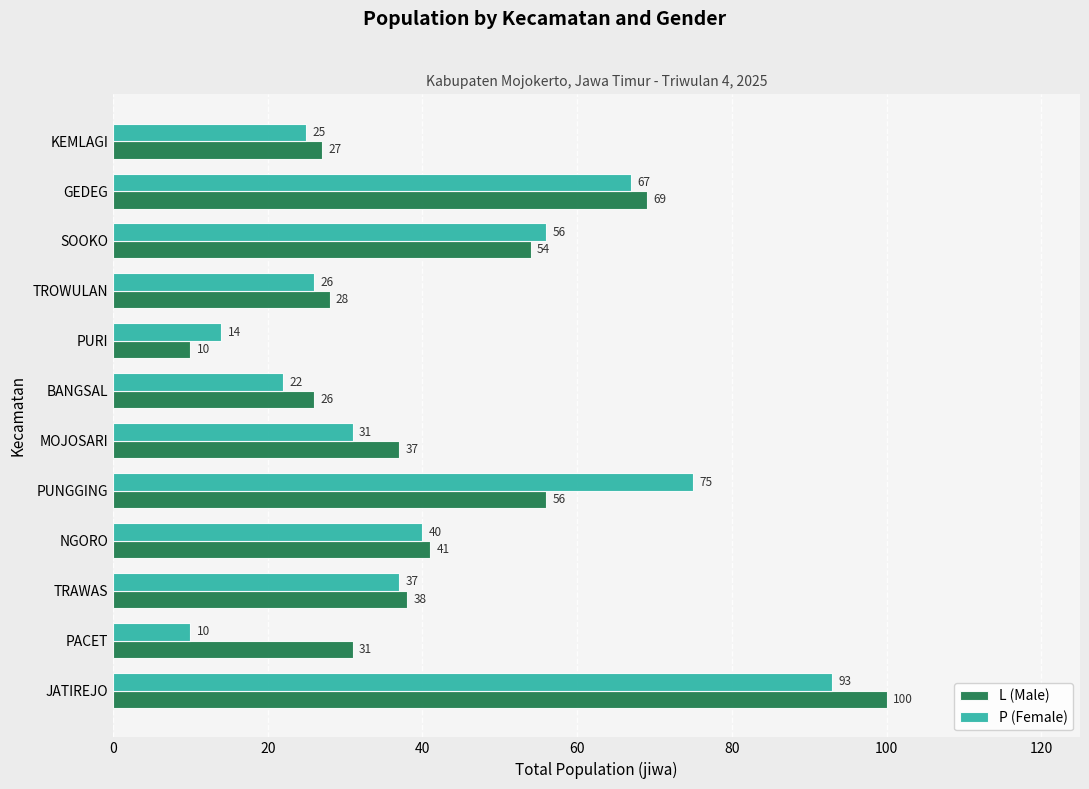

What is the greatest value displayed?

100